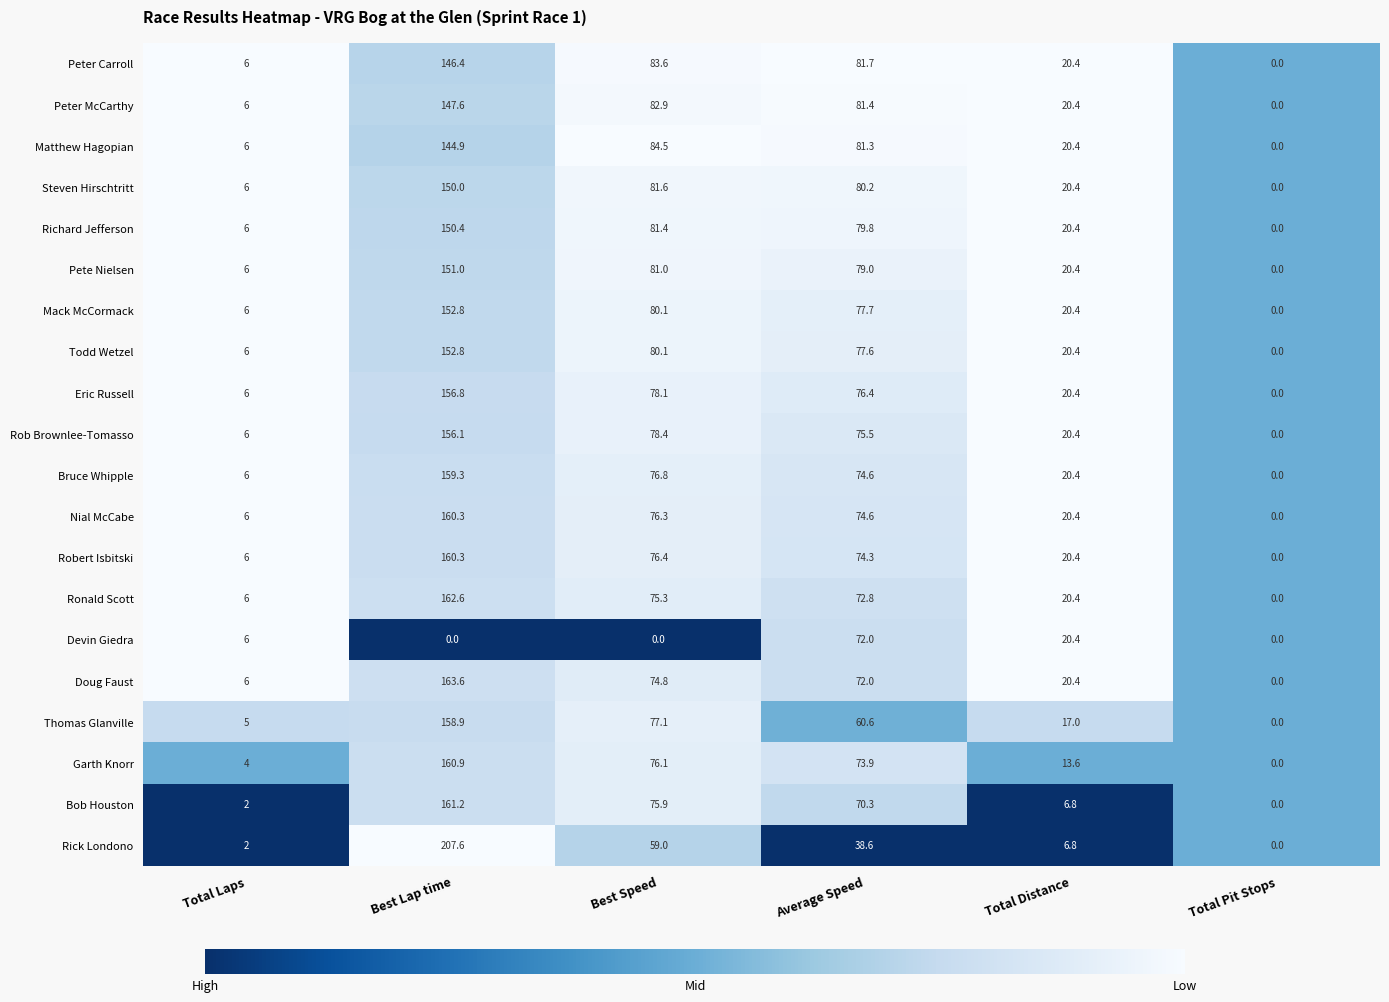

At which category is the sum across all series the highest?

Best Lap time